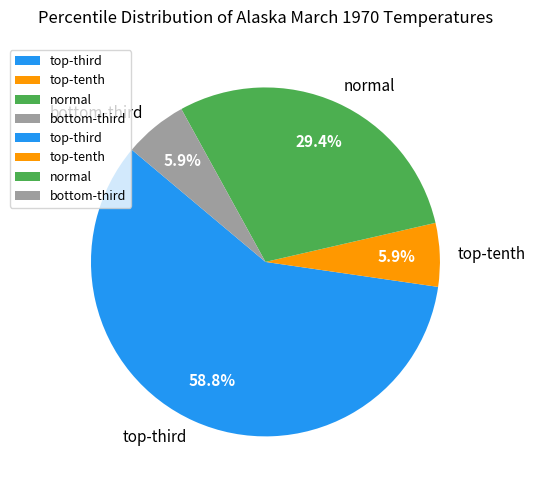

To the nearest percent, what is the difference between the largest and smallest slice percentages?

53%